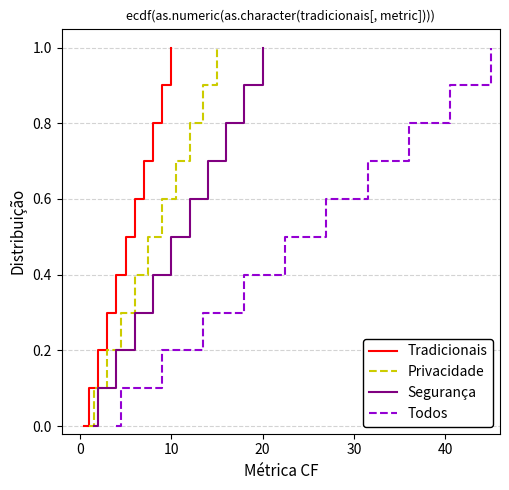

Reading left to right, list all the values displayed in this chart.

Tradicionais: 0.0	0.1	0.2	0.3	0.4	0.5	0.6	0.7	0.8	0.9	1.0
Privacidade: 0.0	0.1	0.2	0.3	0.4	0.5	0.6	0.7	0.8	0.9	1.0
Segurança: 0.0	0.1	0.2	0.3	0.4	0.5	0.6	0.7	0.8	0.9	1.0
Todos: 0.0	0.1	0.2	0.3	0.4	0.5	0.6	0.7	0.8	0.9	1.0